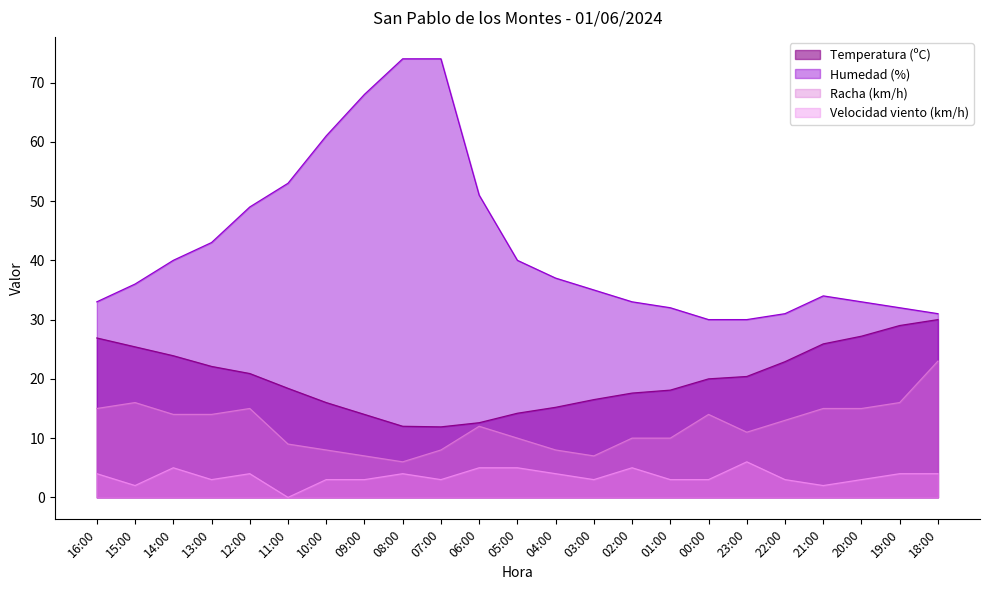

True or false: Humedad (%) has more than 1 points higher than both neighbors.

False